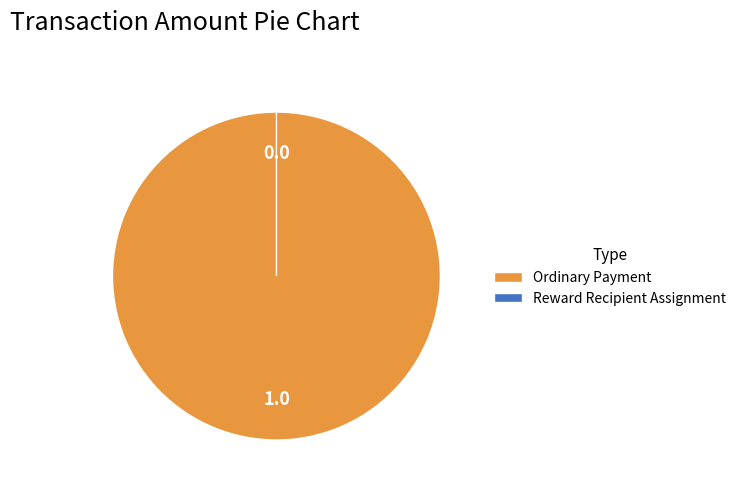

Rank the categories by value from highest to lowest.

Ordinary Payment, Reward Recipient Assignment